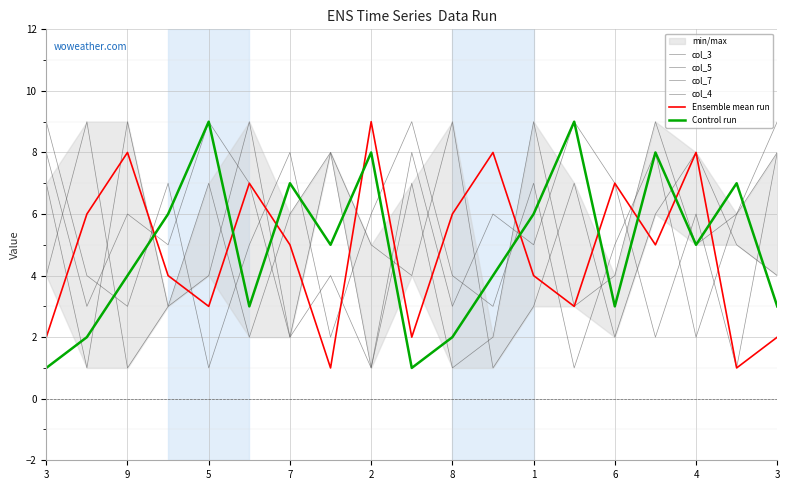

Count the col_5 values in the range 3 to 7.

11